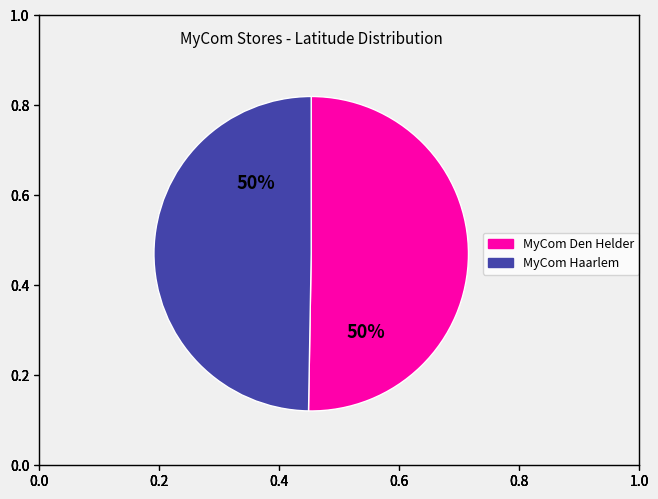

What percentage is the MyCom Haarlem slice, to the nearest percent?

50%